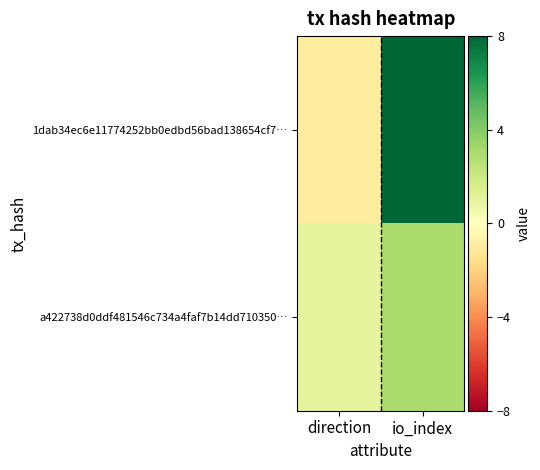

Reading right to left, what are all the values shown in this chart?

1dab34ec6e11774252bb0edbd56bad138654cf7…: io_index=8	direction=-1
a422738d0ddf481546c734a4faf7b14dd710350…: io_index=3	direction=1